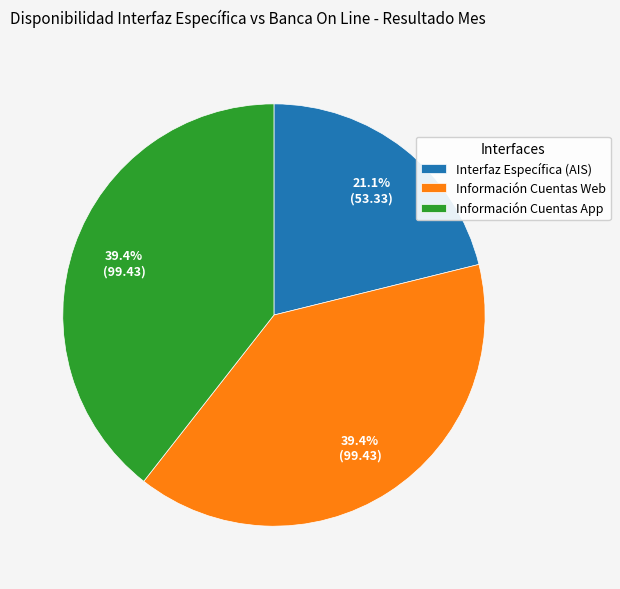

To the nearest percent, what is the difference between the Información Cuentas Web and Interfaz Específica (AIS) slice percentages?

18%